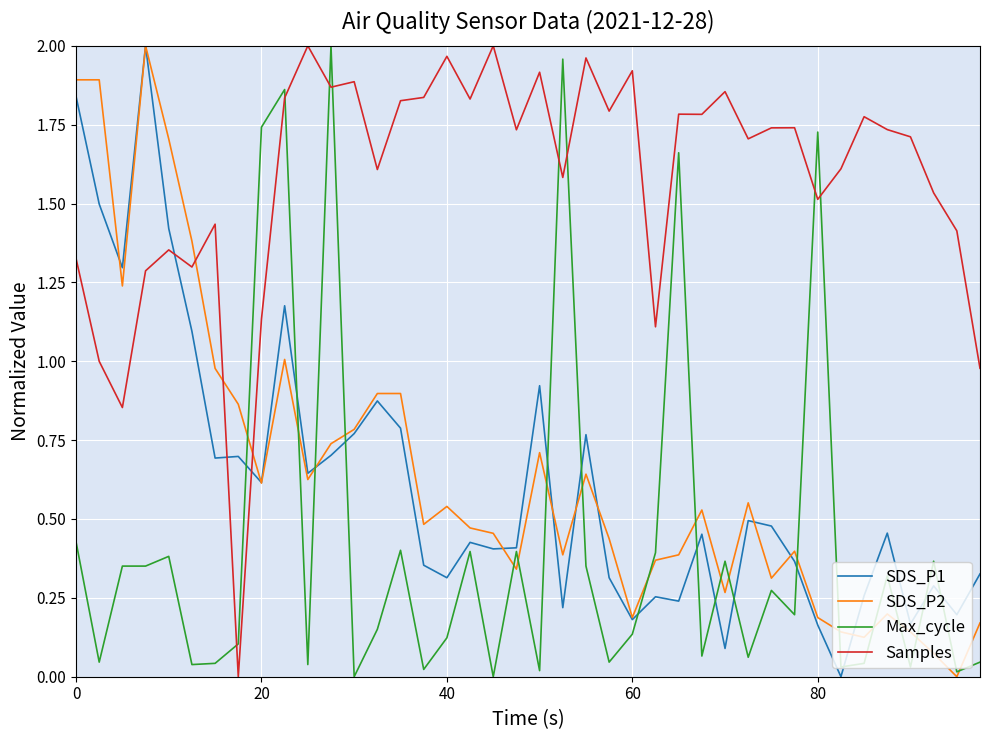

Which series has the largest total across all categories?

Samples